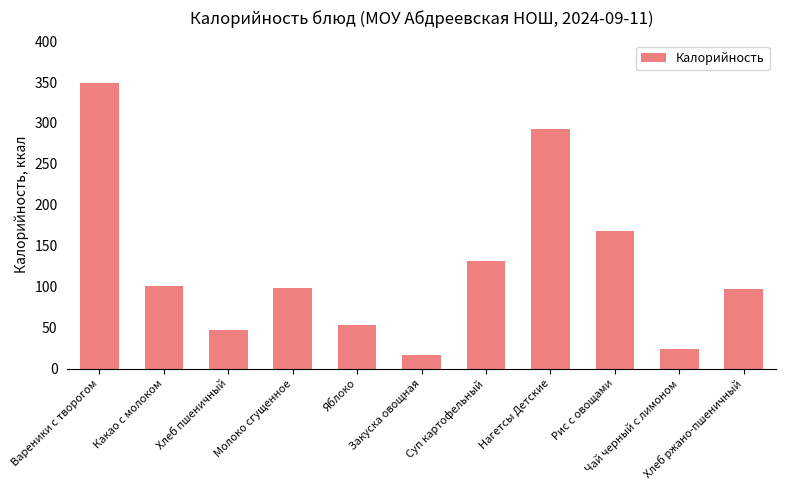

Does the chart contain any negative values?

No